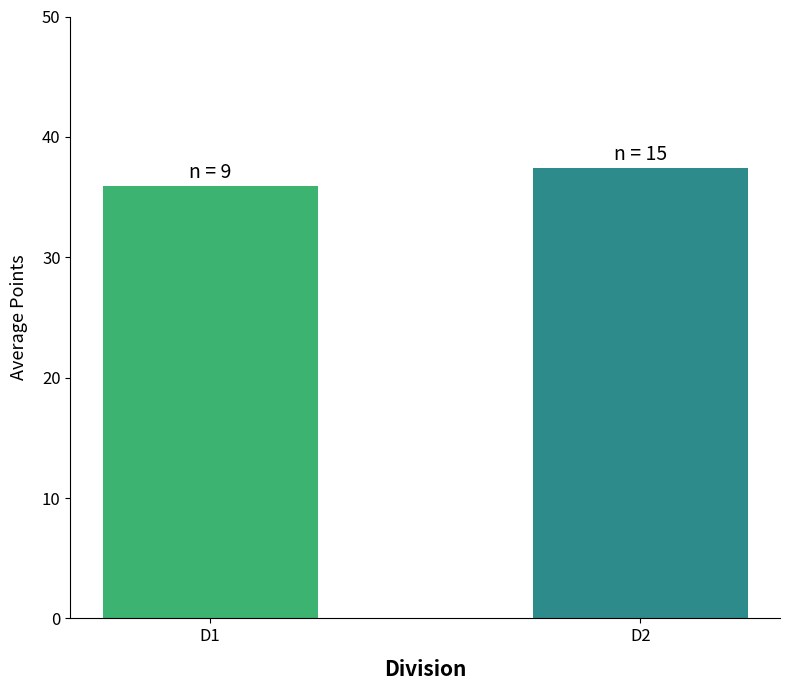

Approximately how many times larger is the value at D1 compared to D2?

1.0